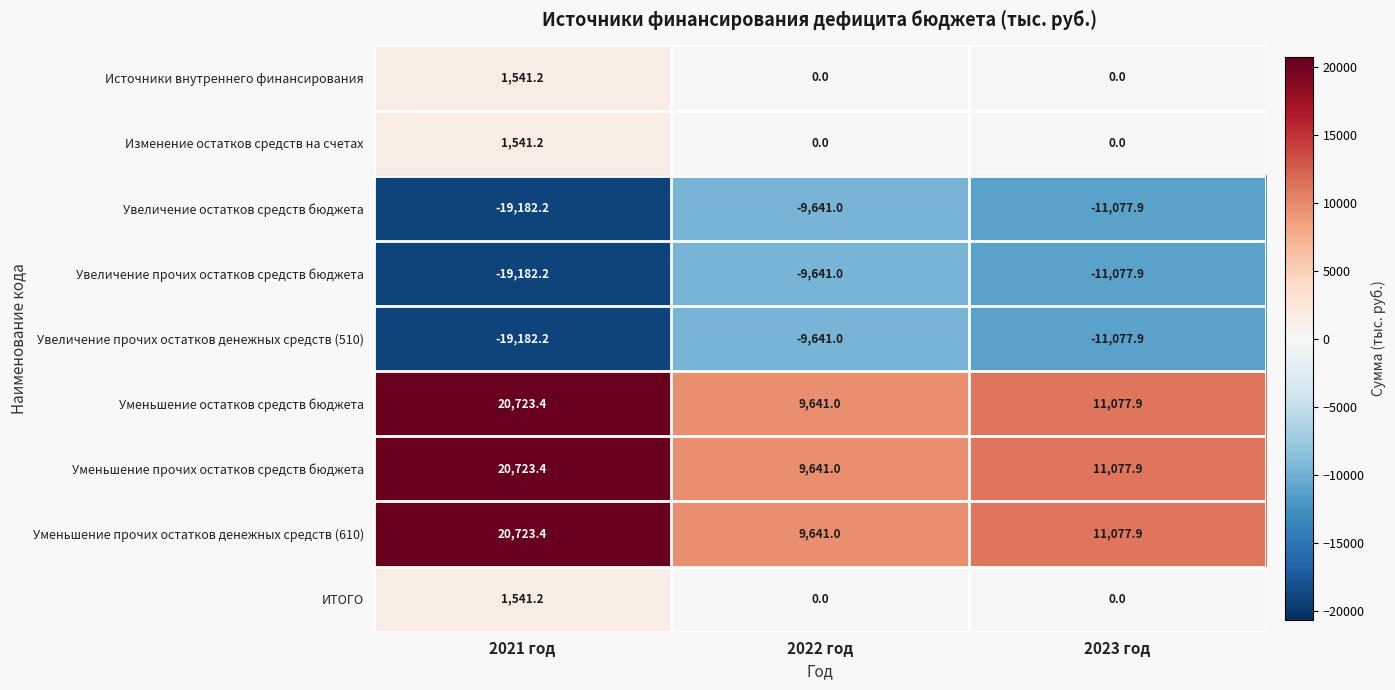

What is the sum of all Уменьшение прочих остатков средств бюджета values?

41442.3